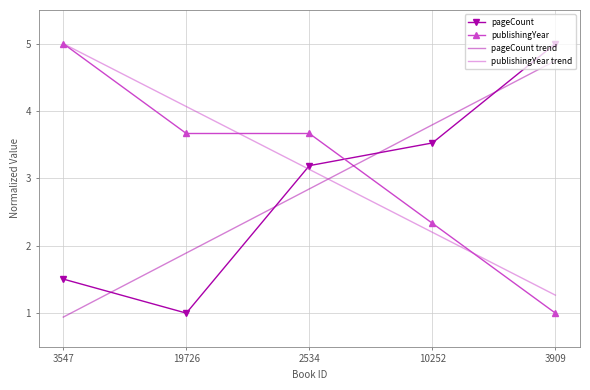

Reading left to right, list all the values displayed in this chart.

pageCount: 1.5	1.0	3.2	3.5	5.0
publishingYear: 5.0	3.7	3.7	2.3	1.0
pageCount trend: 0.9	1.9	2.8	3.8	4.7
publishingYear trend: 5.0	4.1	3.1	2.2	1.3